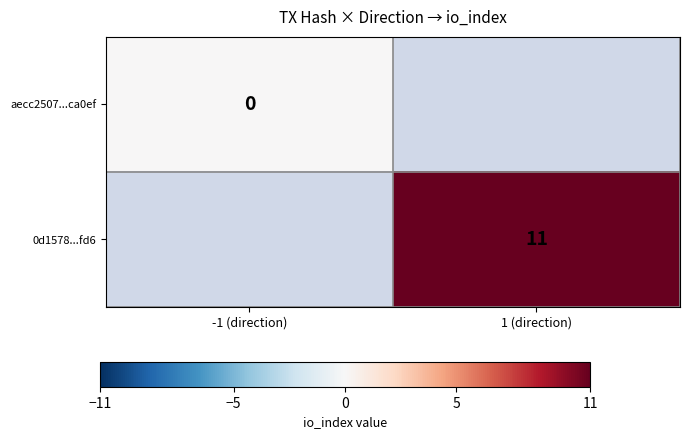

True or false: 0d1578...fd6 has a value of 11 at 1 (direction).

True